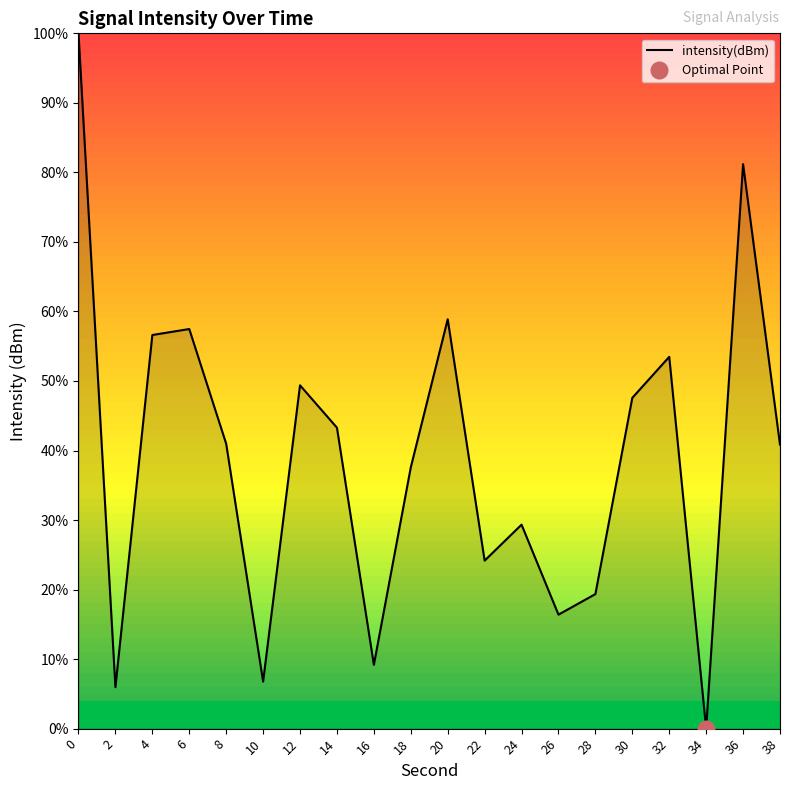

How many lines are shown in the chart?

1